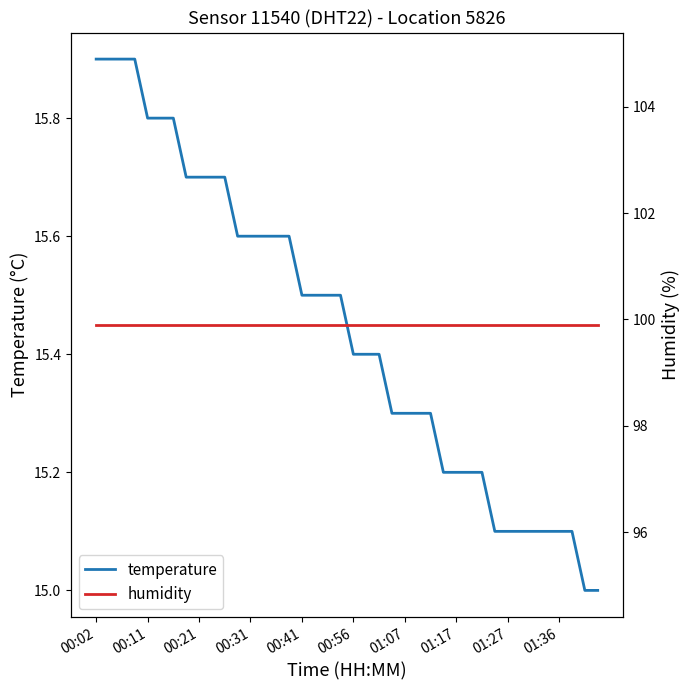

True or false: humidity and temperature cross at least once.

False